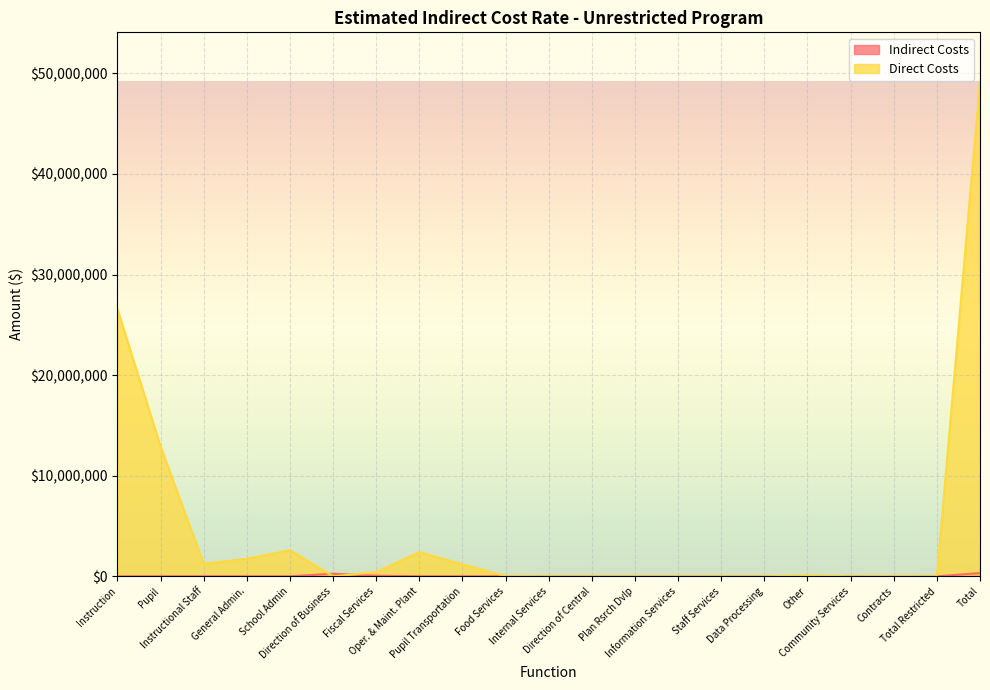

Which series changed the most between Information Services and Other?

Direct Costs